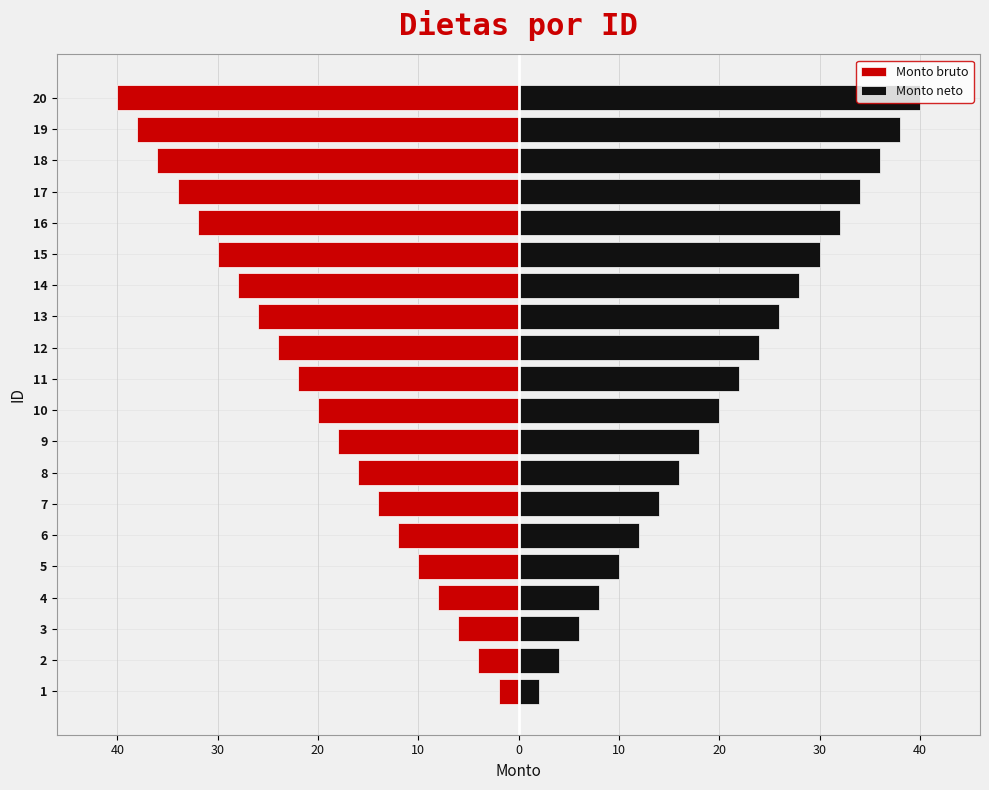

What is the maximum value for Monto neto?

40